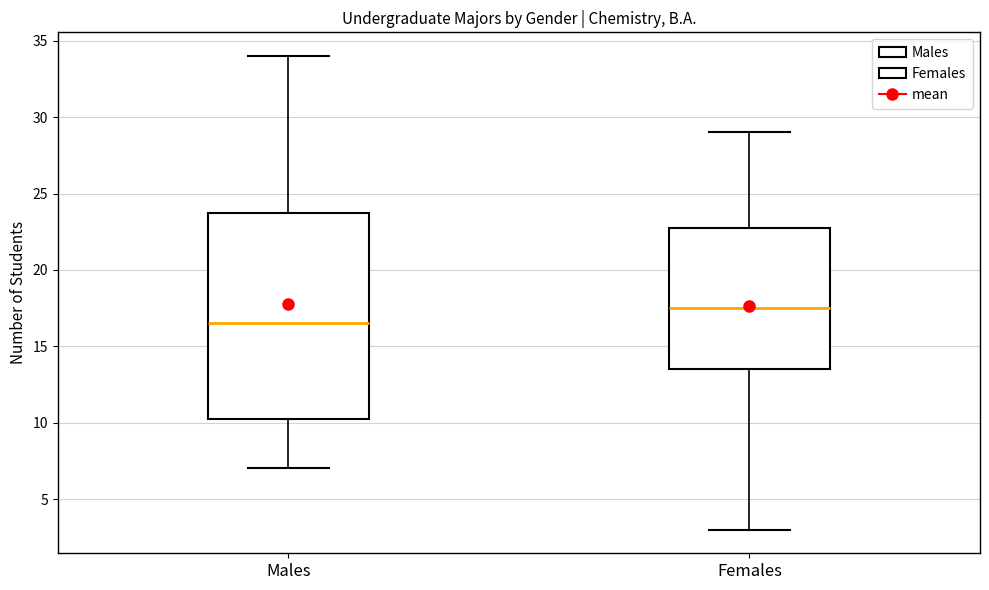

Where does the median line of the box for Males sit on the y-axis? The values are not printed on the chart, so give them approximately, as read against the axis.

16.5